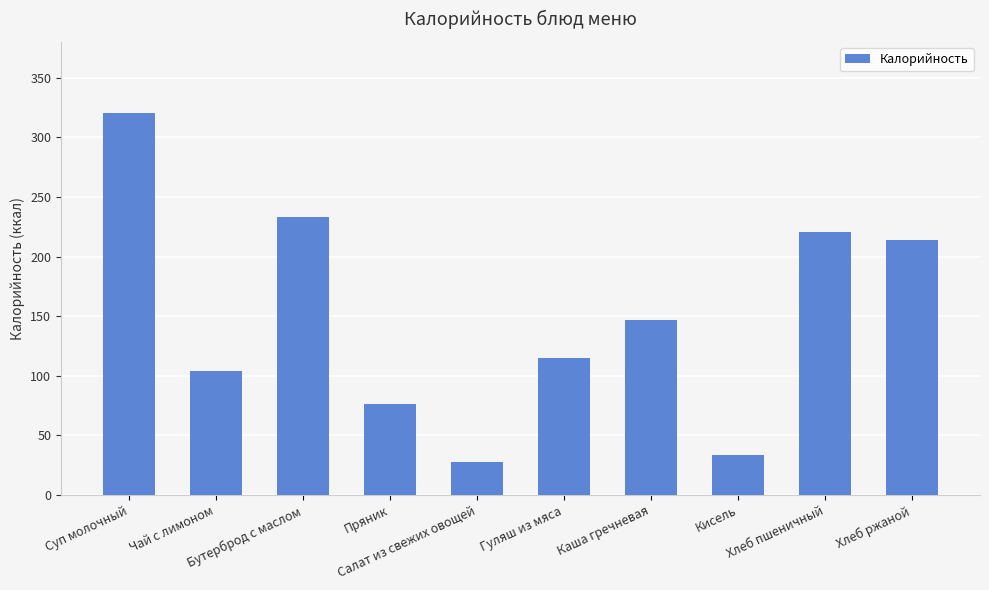

What is the smallest value displayed?

28.0